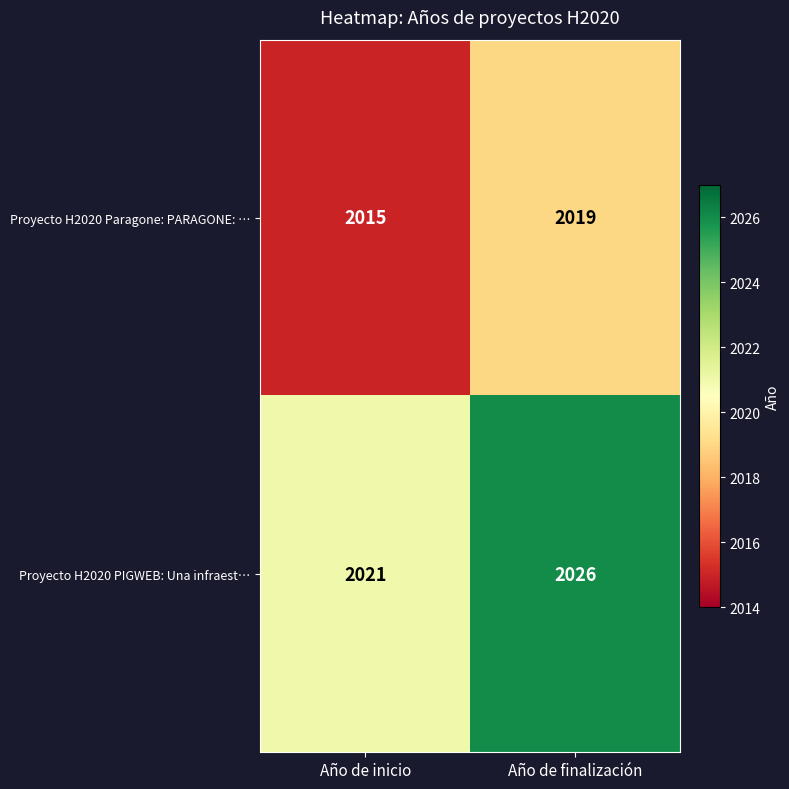

Which series has the largest range (max minus min)?

Proyecto H2020 PIGWEB: Una infraest…